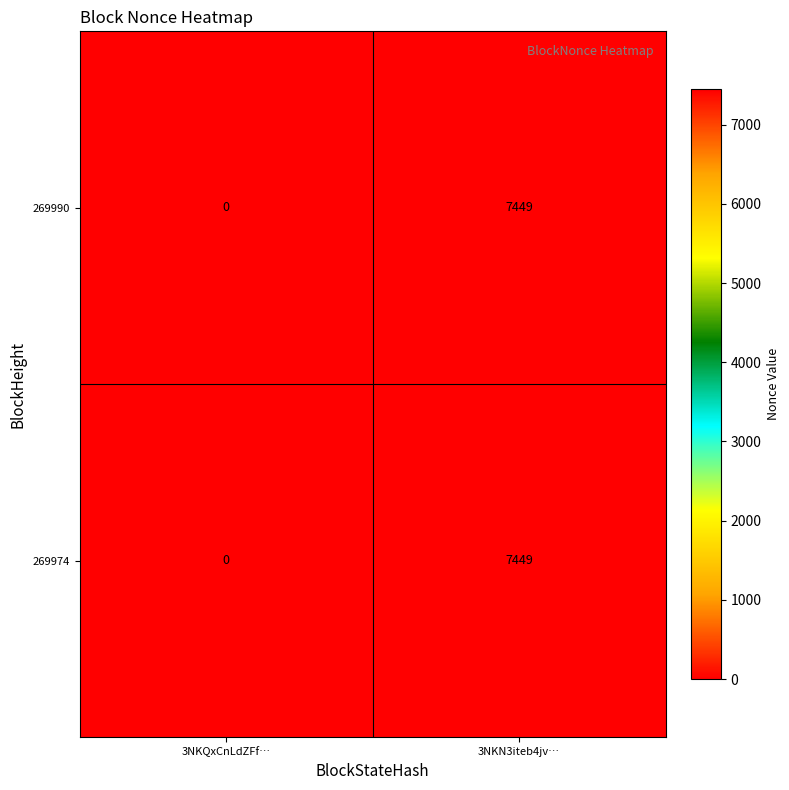

At how many categories does at least one series exceed 7379?

1